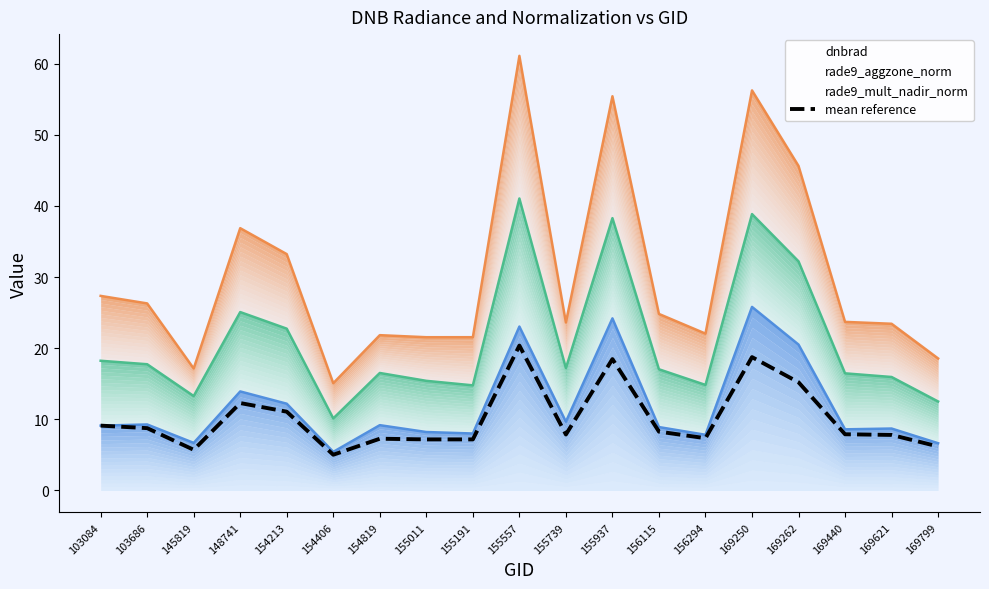

What is the difference between the maximum and minimum values?

15.3